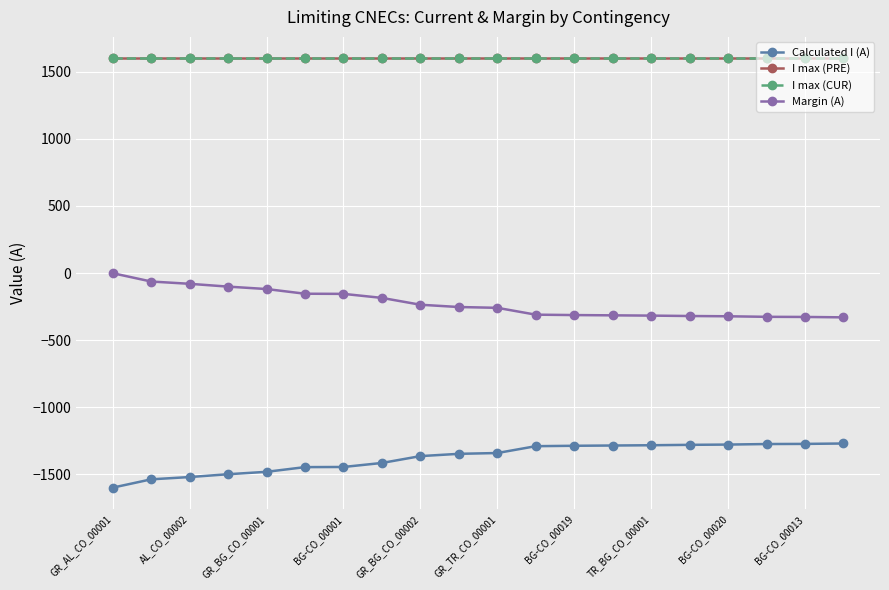

Reading right to left, extract all data points from this chart.

Calculated I (A): -1270	-1273	-1274	-1278	-1280	-1283	-1285	-1287	-1290	-1341	-1347	-1364	-1415	-1445	-1446	-1481	-1499	-1520	-1537	-1599
I max (PRE): 1600	1600	1600	1600	1600	1600	1600	1600	1600	1600	1600	1600	1600	1600	1600	1600	1600	1600	1600	1600
I max (CUR): 1600	1600	1600	1600	1600	1600	1600	1600	1600	1600	1600	1600	1600	1600	1600	1600	1600	1600	1600	1600
Margin (A): -330	-327	-326	-322	-320	-317	-315	-313	-310	-259	-253	-236	-185	-155	-154	-119	-101	-80	-63	-1